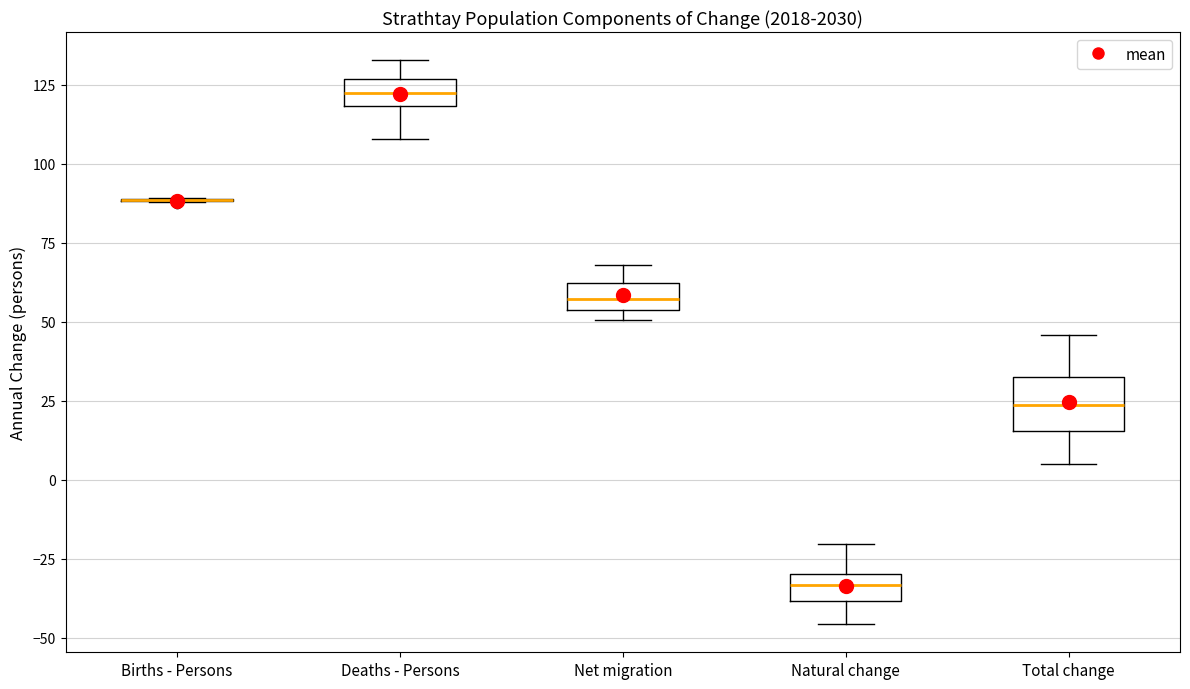

Where is the upper edge of the box for Net migration on the y-axis? The values are not printed on the chart, so give them approximately, as read against the axis.

60